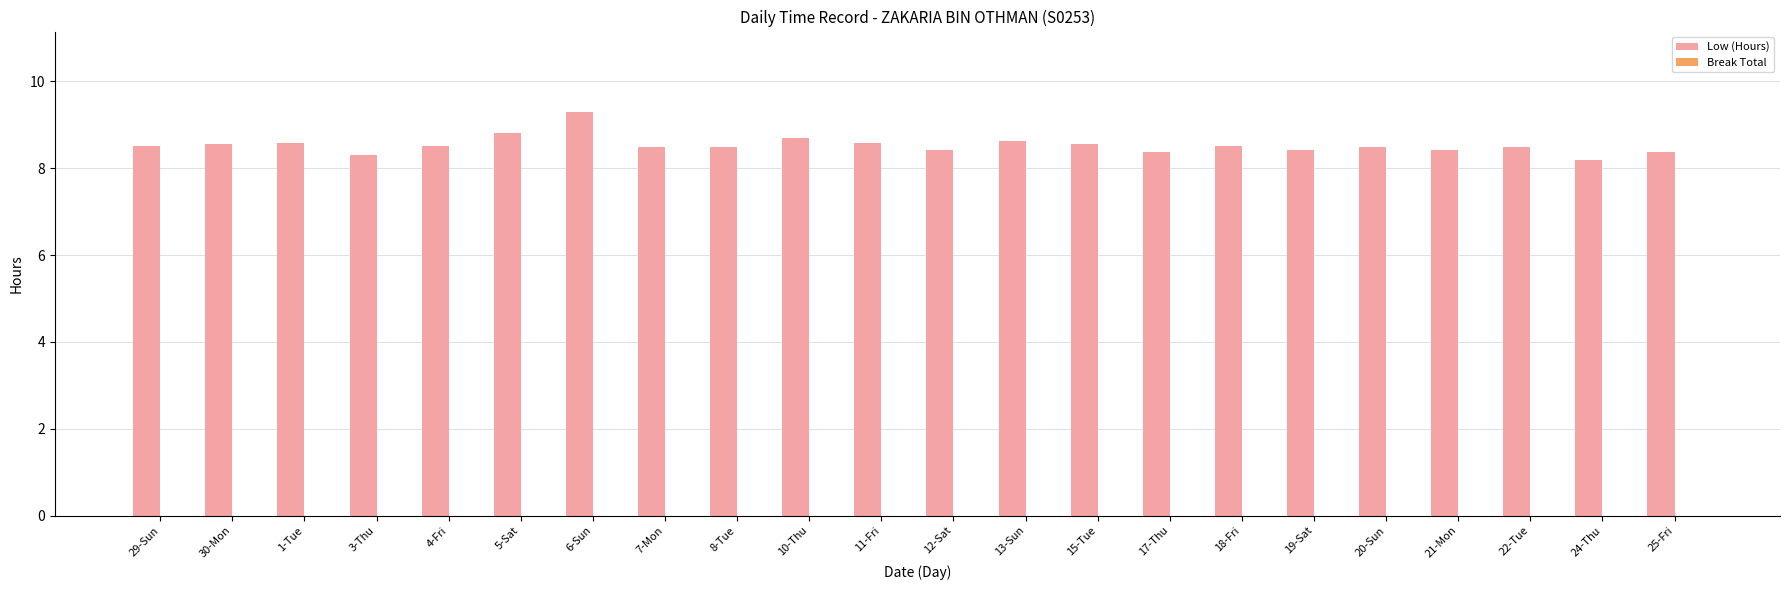

Reading right to left, extract all data points from this chart.

8.4	8.2	8.5	8.4	8.5	8.4	8.5	8.4	8.6	8.6	8.4	8.6	8.7	8.5	8.5	9.3	8.8	8.5	8.3	8.6	8.6	8.5